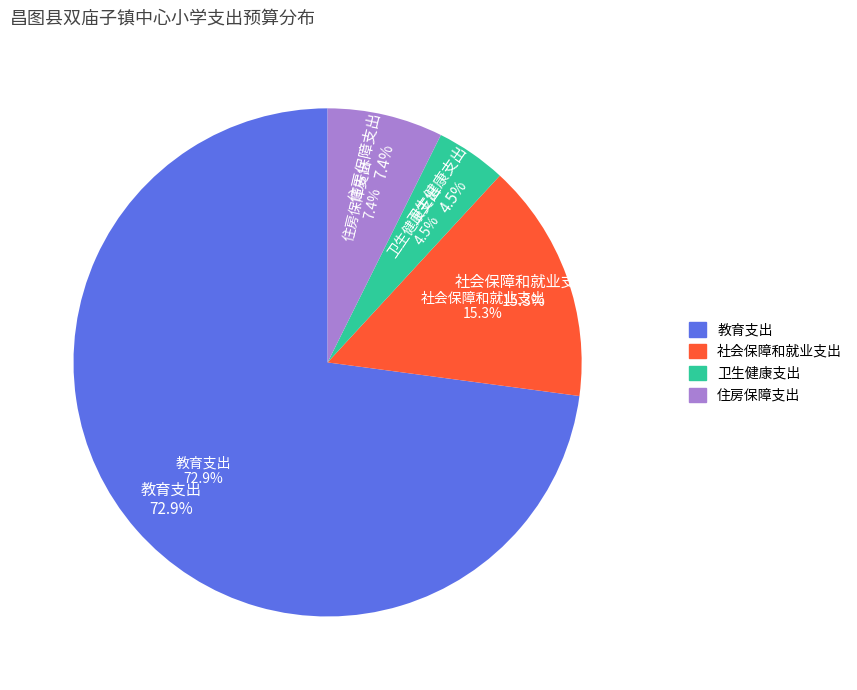

To the nearest percent, what portion does 住房保障支出 represent?

7%